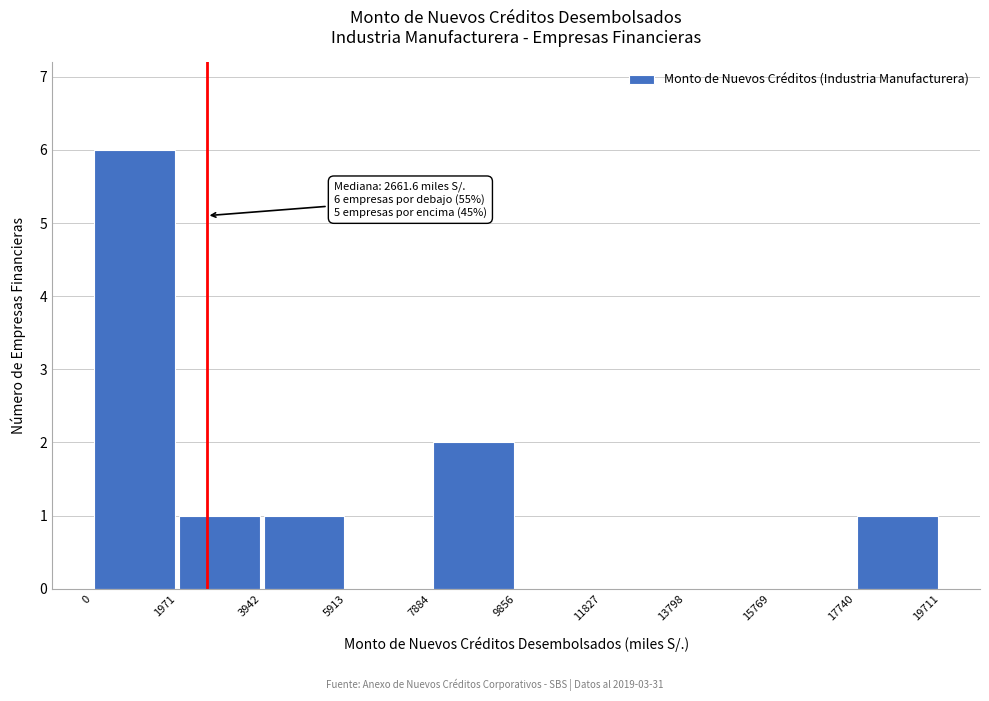

Over which range of the x-axis is the bar tallest?

0 to 1971